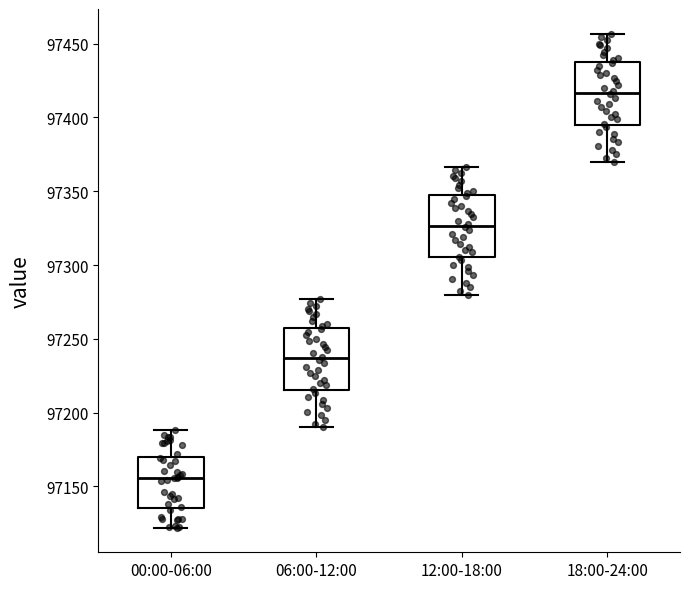

Which box has the highest median line?

18:00-24:00